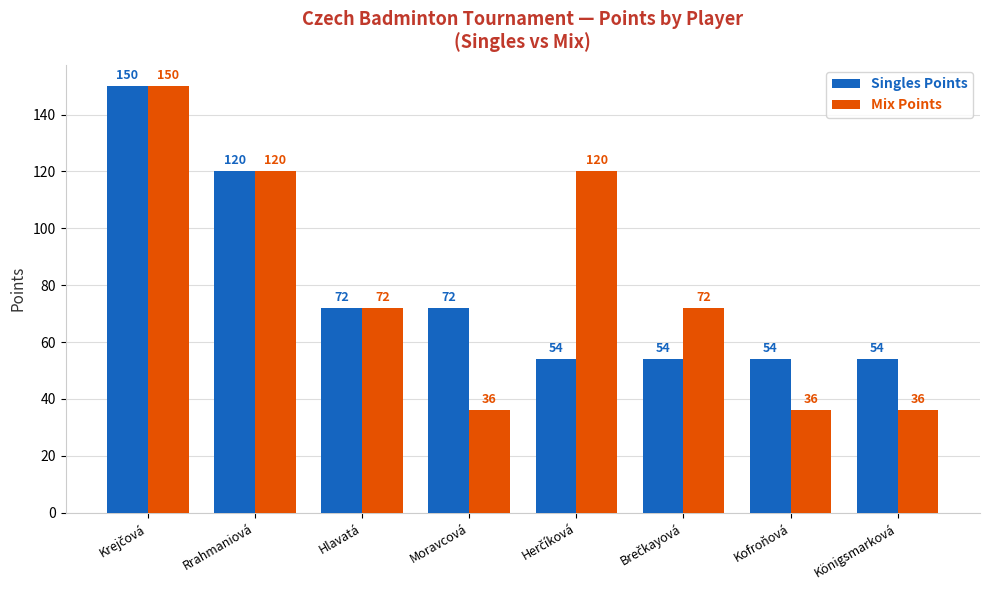

What is the total value across all series at Kofroňová?

90